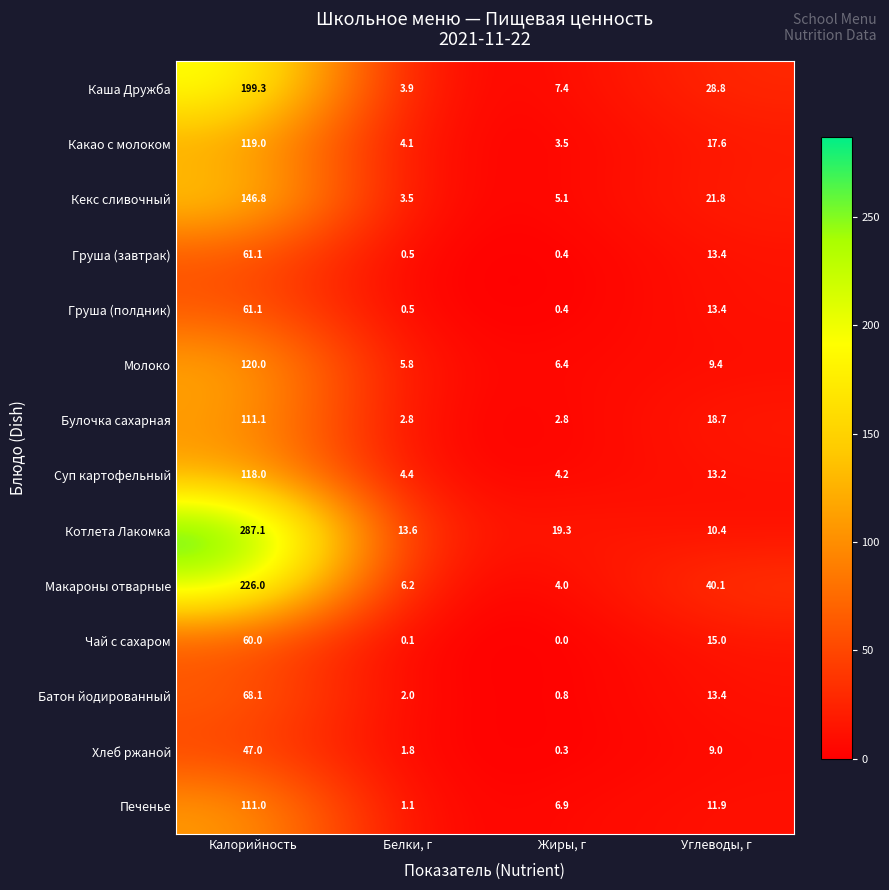

What is the difference between the maximum and minimum values in the Каша Дружба series?

195.4